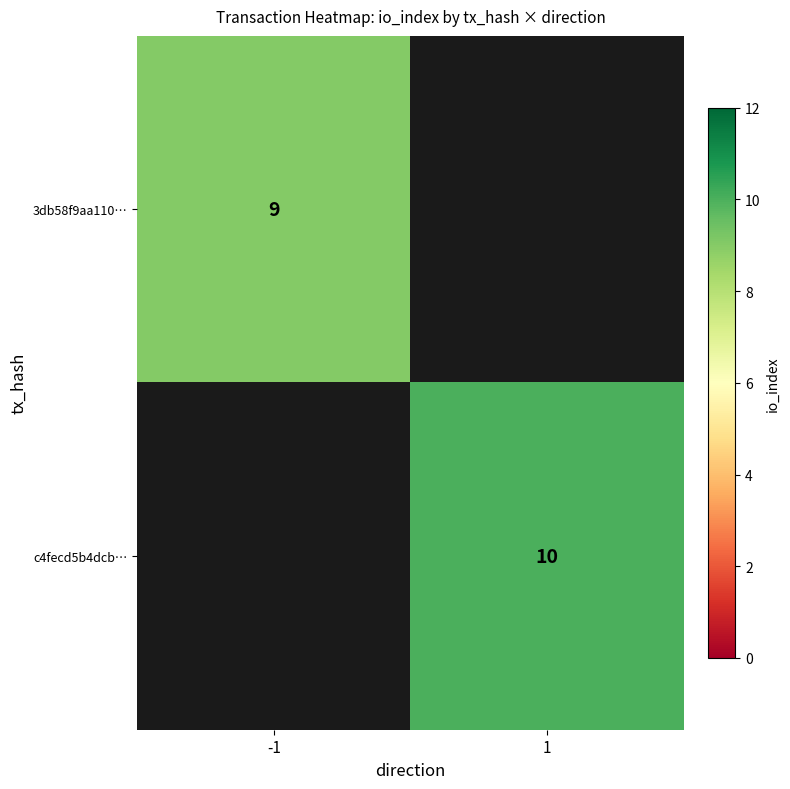

True or false: 3db58f9aa110… has a value of 9 at -1.

True